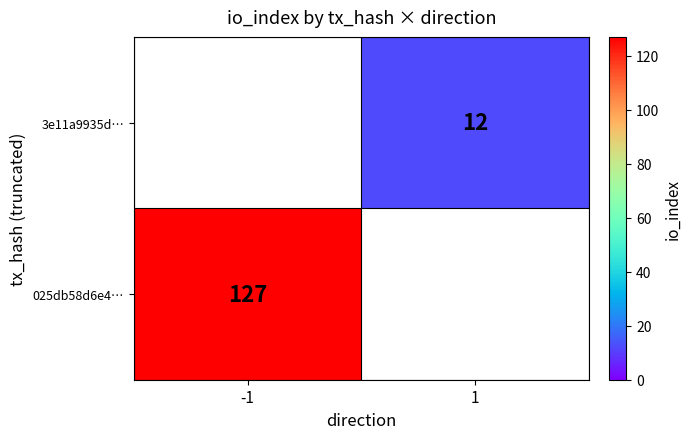

Is it true that 025db58d6e4… equals 180 at -1?

False